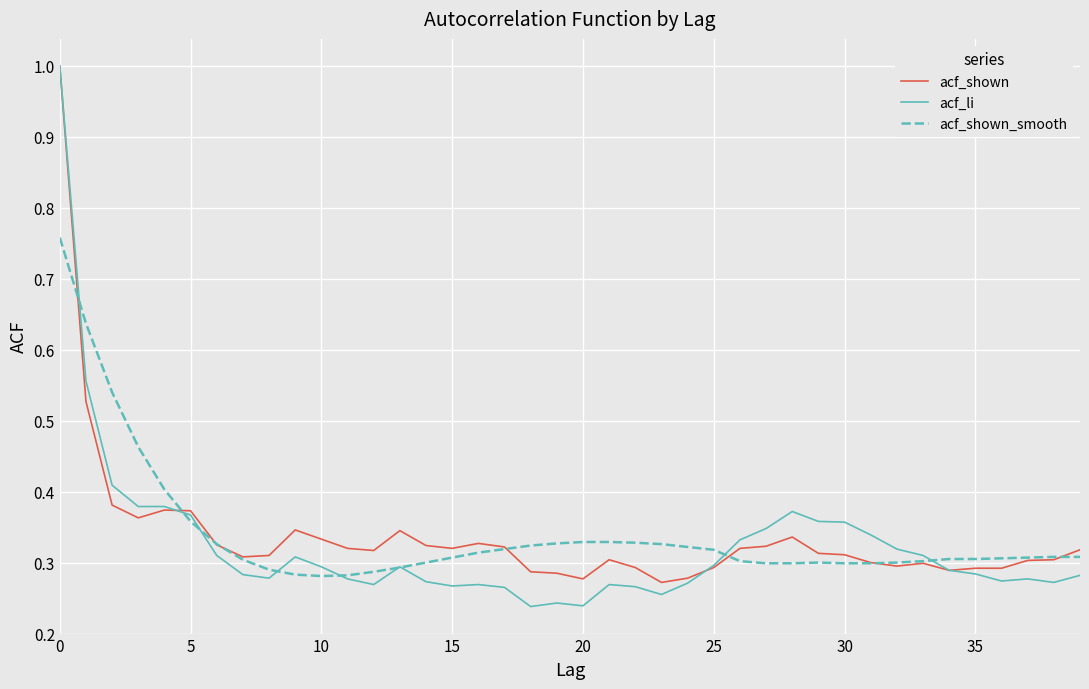

What is the maximum value for acf_li?

1.0